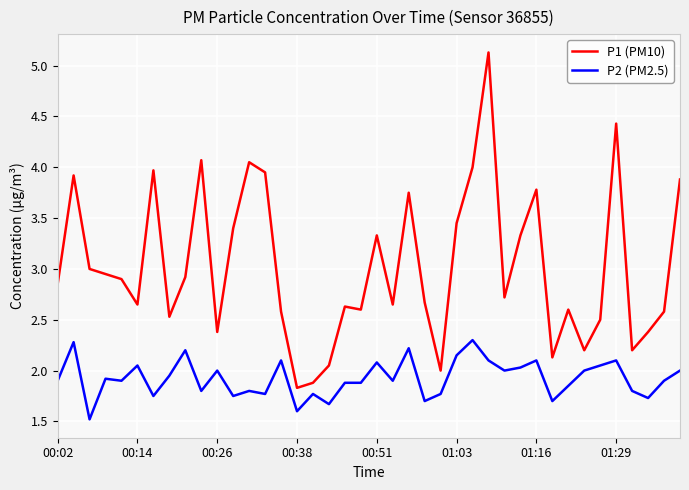

How many lines are shown in the chart?

2